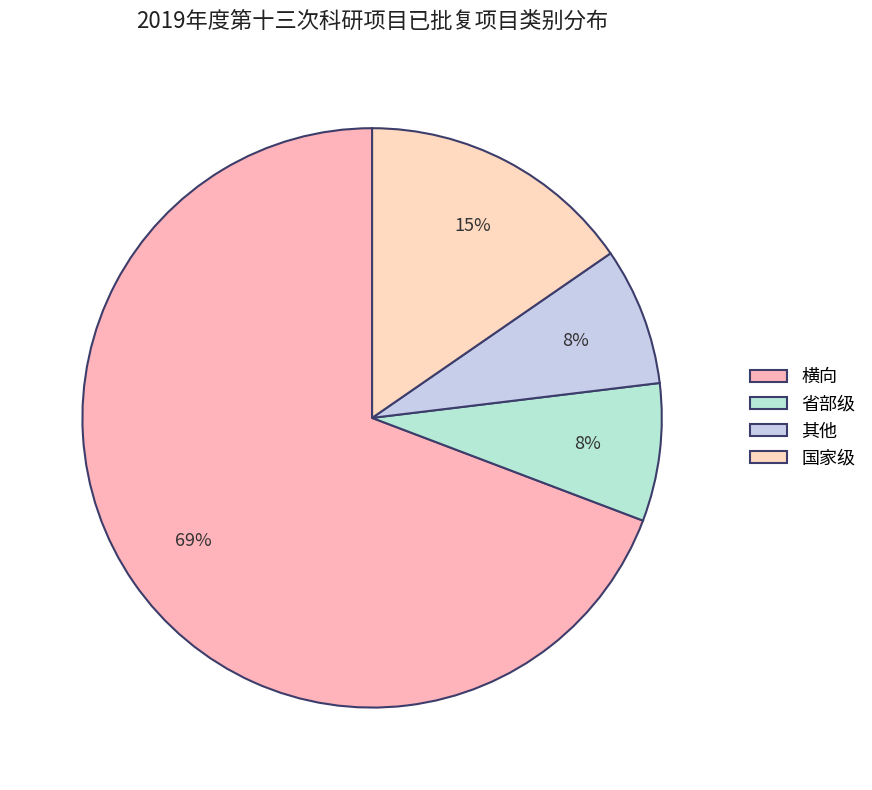

True or false: 国家级 accounts for 15% of the total.

True